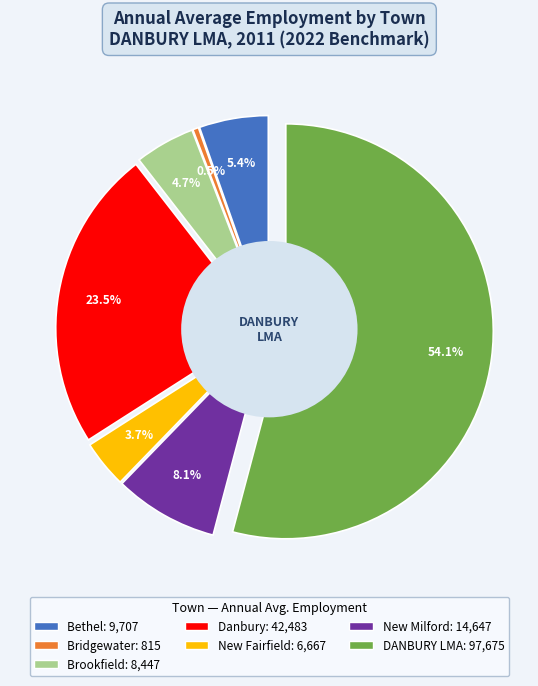

How many slices are in this pie chart?

7